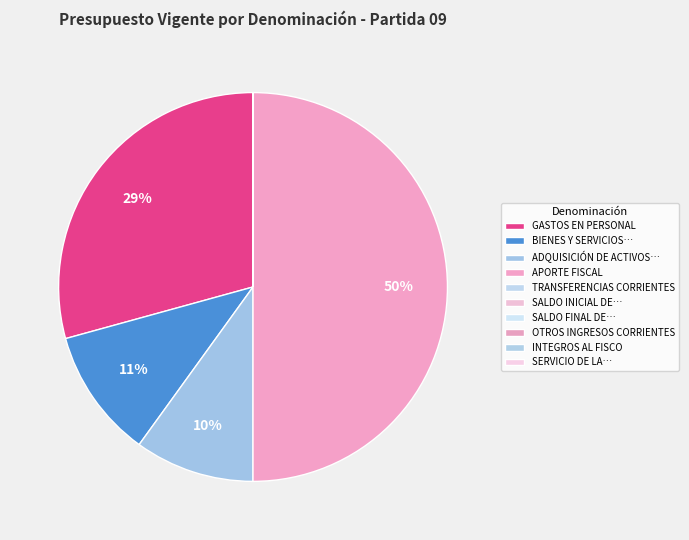

Is there any slice that represents more than half of the pie?

No